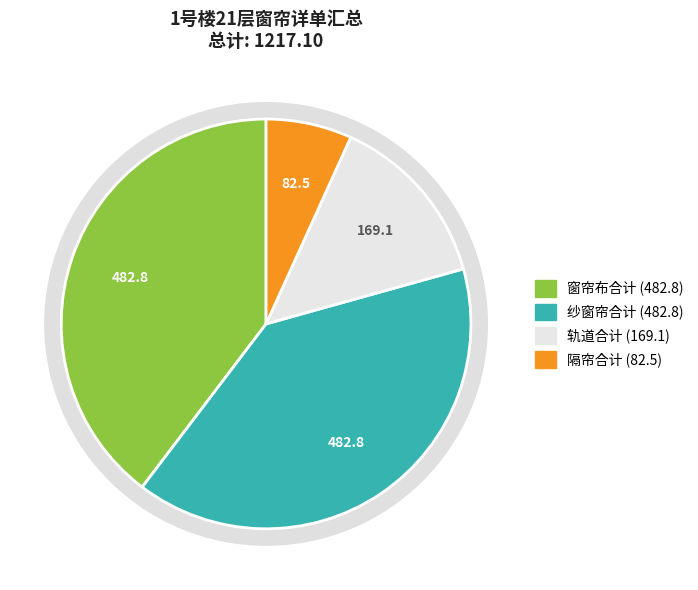

Is it true that 轨道合计 is 27% of the pie?

False